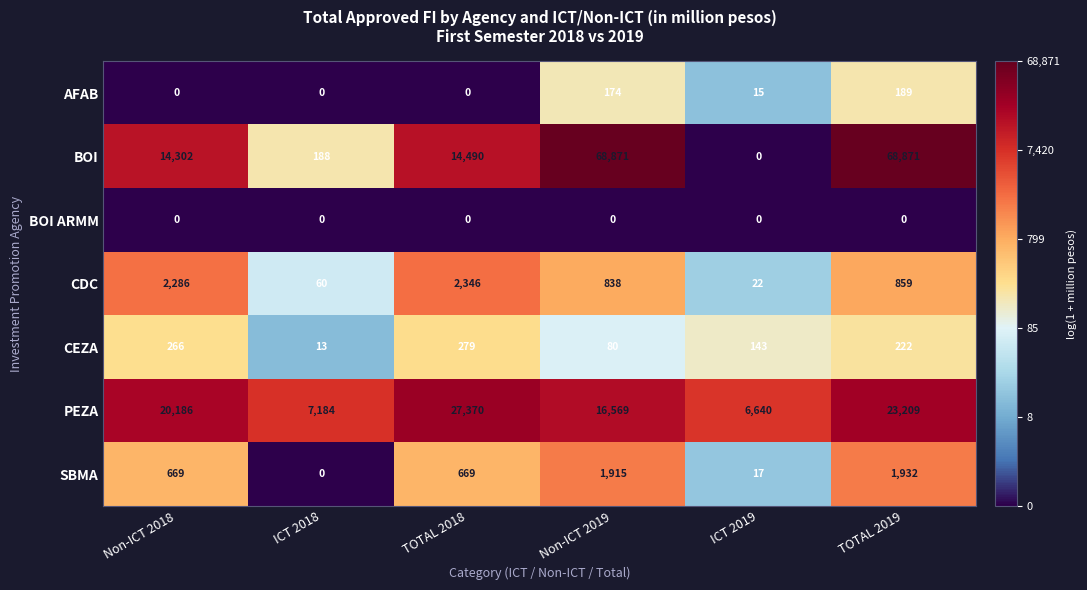

The value of BOI ARMM at Non-ICT 2019 is 0. True or false?

True